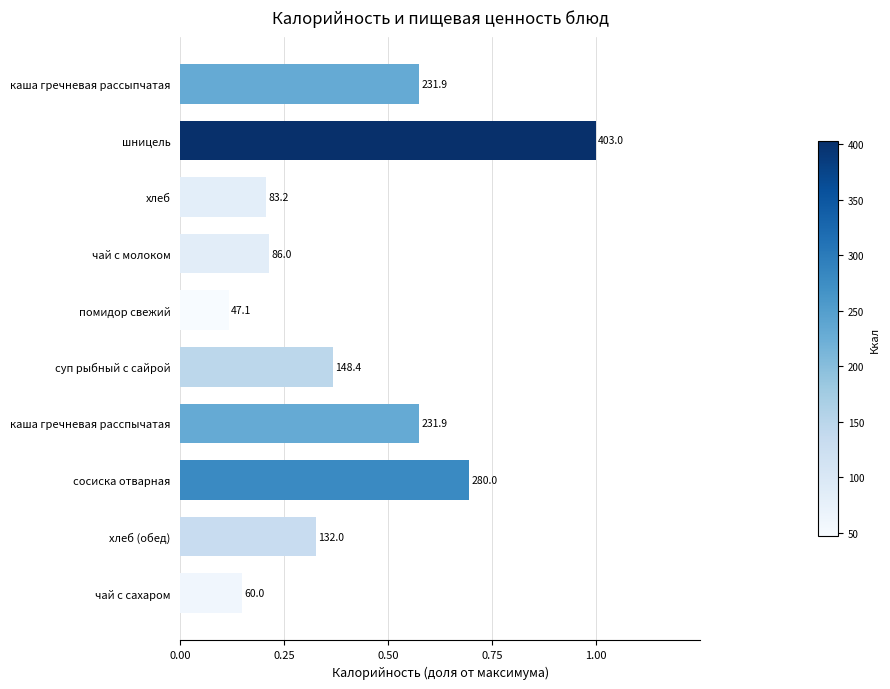

How many bars are there in total?

10